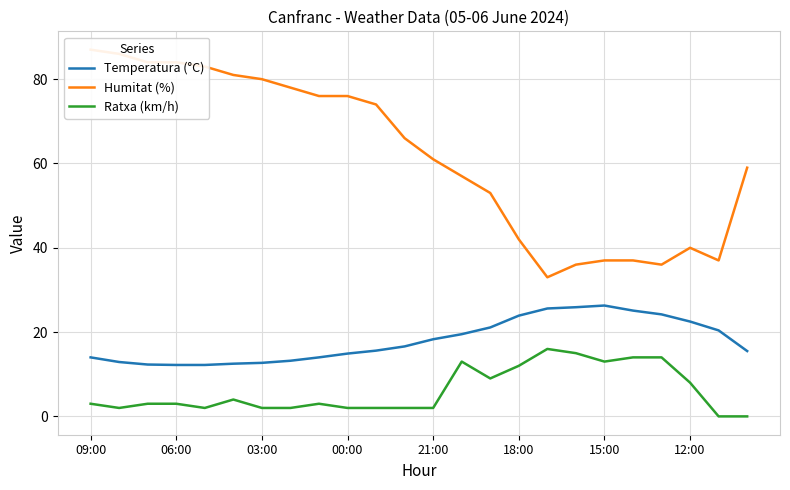

True or false: Temperatura (°C) and Ratxa (km/h) cross at least once.

False